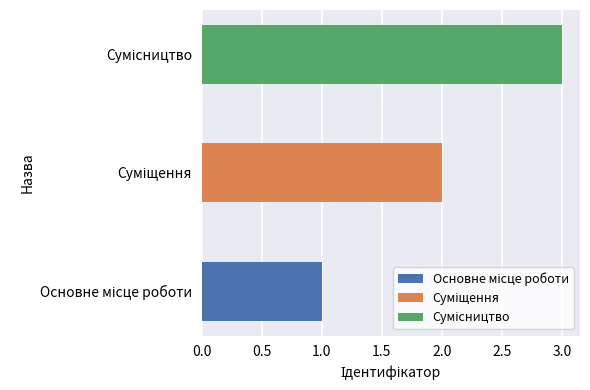

How many values are between 1 and 3?

3